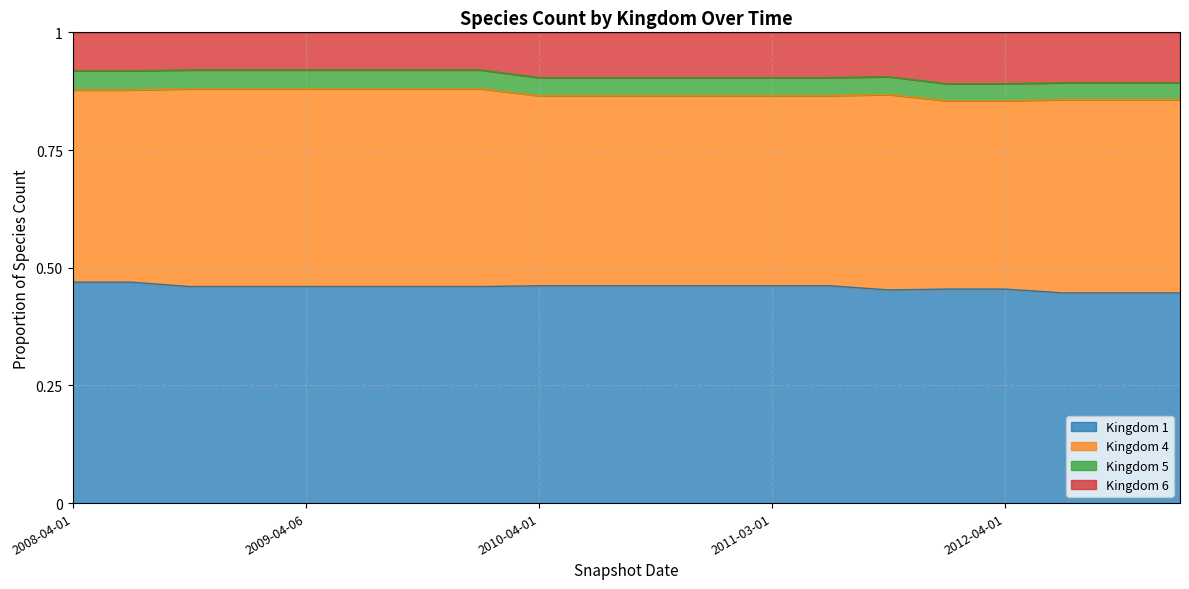

True or false: 6 has a value of 0.9 at 2013-01-01.

True